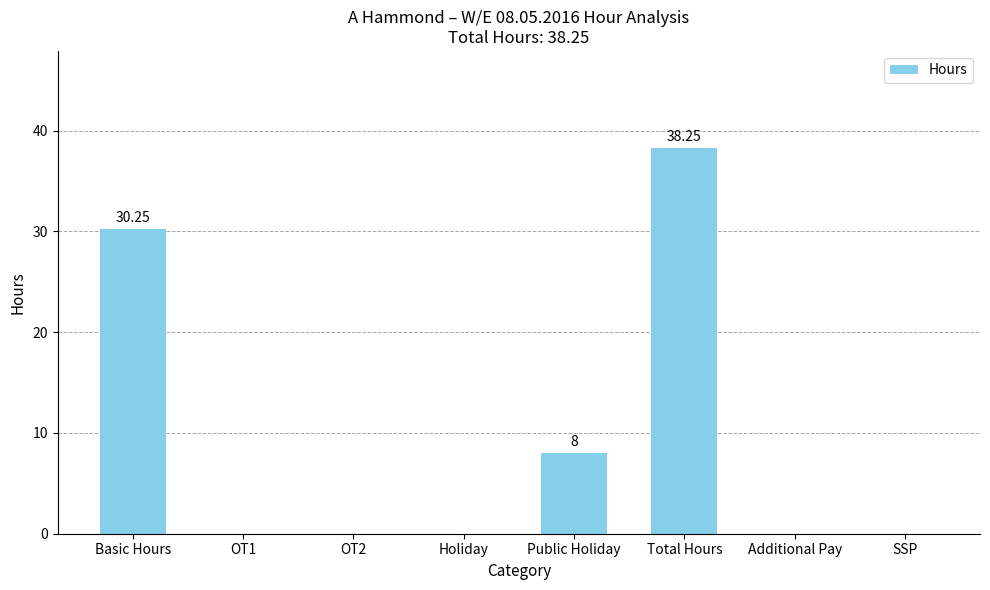

Which has a higher value, OT2 or Public Holiday?

Public Holiday